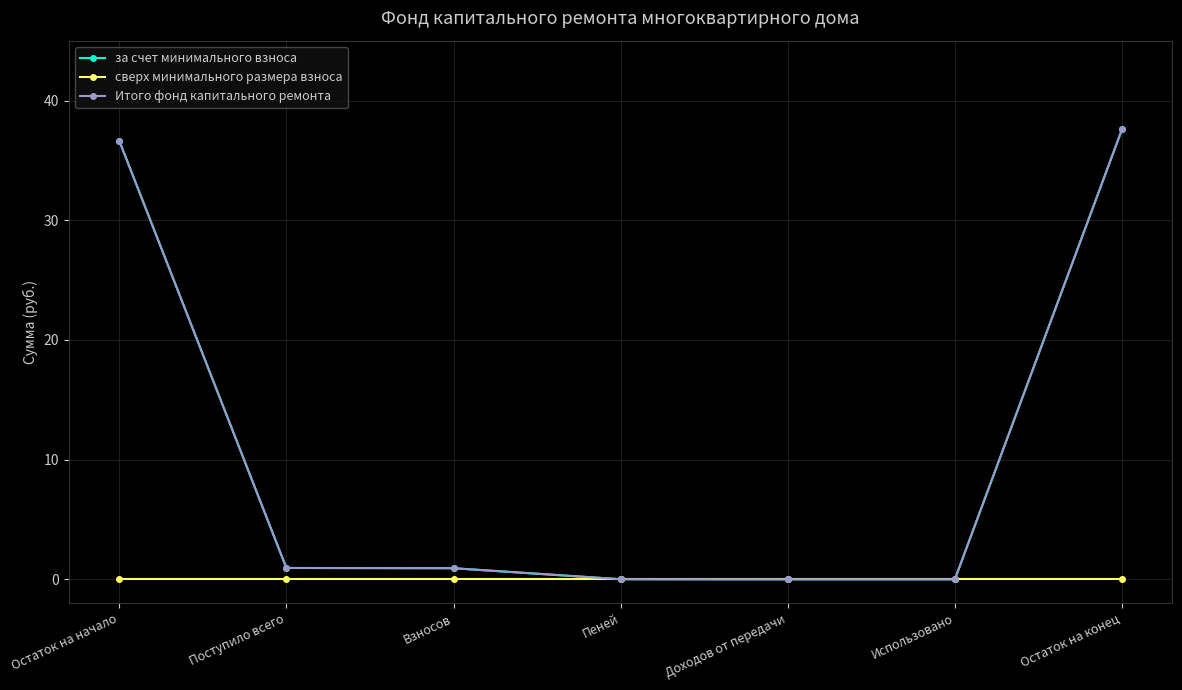

What is the label of the 6th point from the left?

Использовано